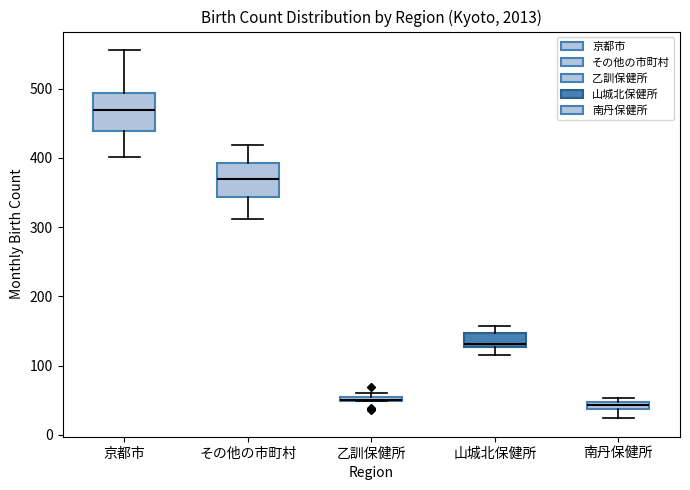

Where does the lower whisker of the box for 山城北保健所 end on the y-axis? The values are not printed on the chart, so give them approximately, as read against the axis.

120